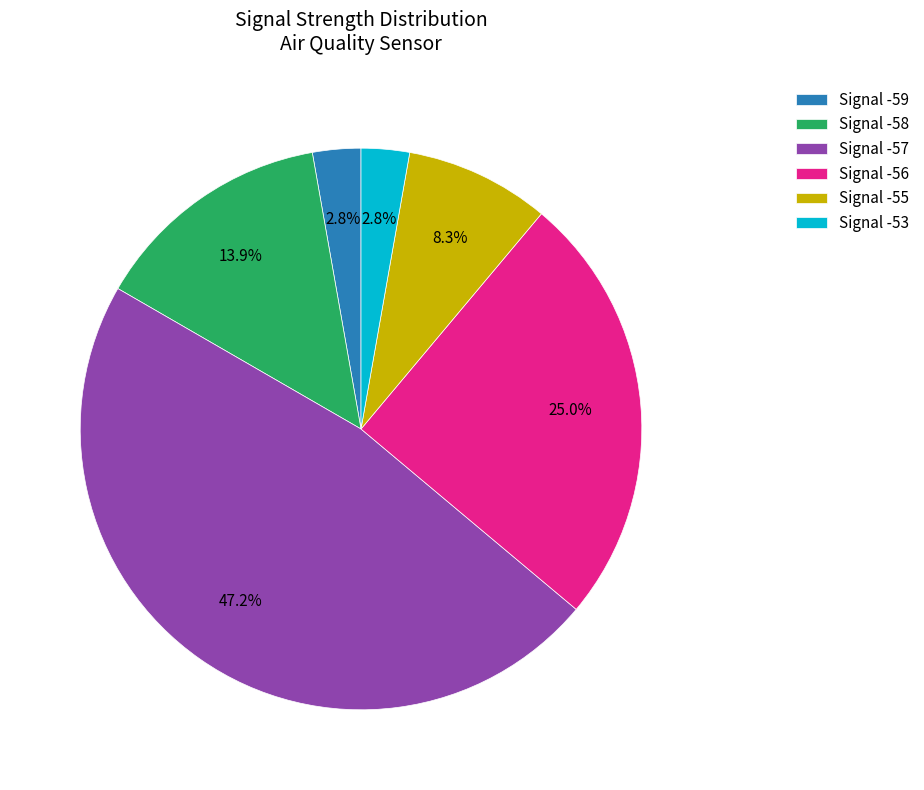

Does any single category account for the majority?

No